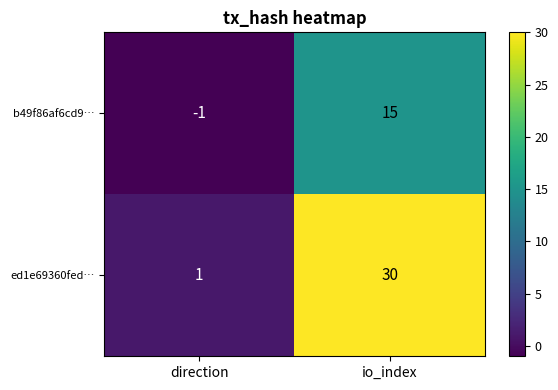

Rank the series by their maximum value, from highest to lowest.

ed1e69360fed…, b49f86af6cd9…